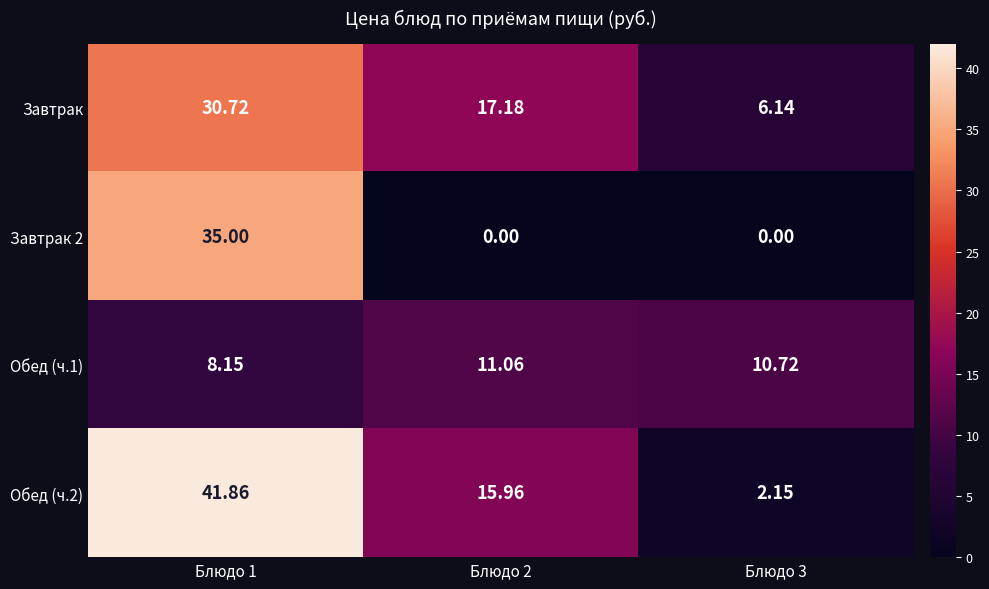

Is the value of Обед (ч.2) at Блюдо 1 greater than the value of Обед (ч.1) at Блюдо 3?

Yes